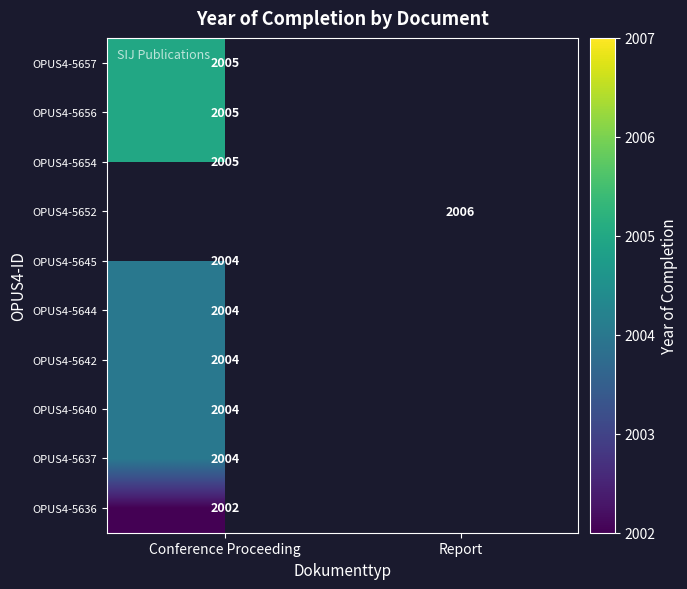

What is the greatest value displayed?

2006.0